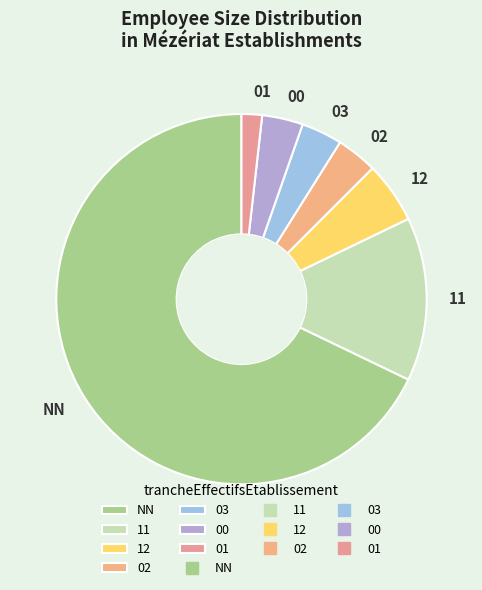

Count the number of slices in the pie.

7